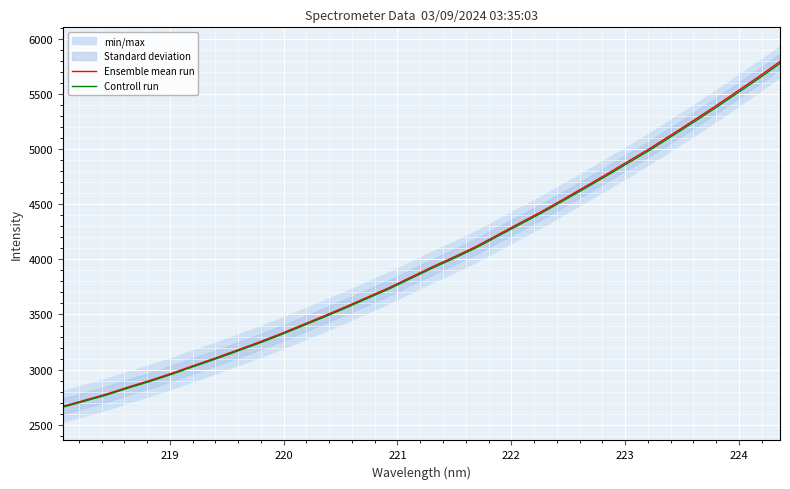

True or false: Controll run and Ensemble mean run cross at least once.

False